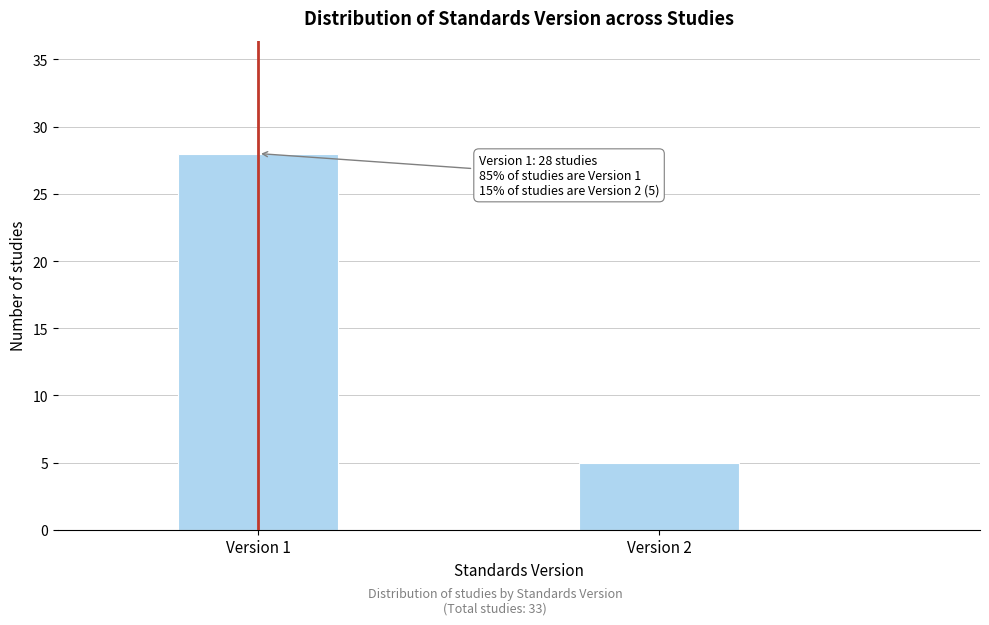

Reading left to right, what are all the values shown in this chart?

28	5